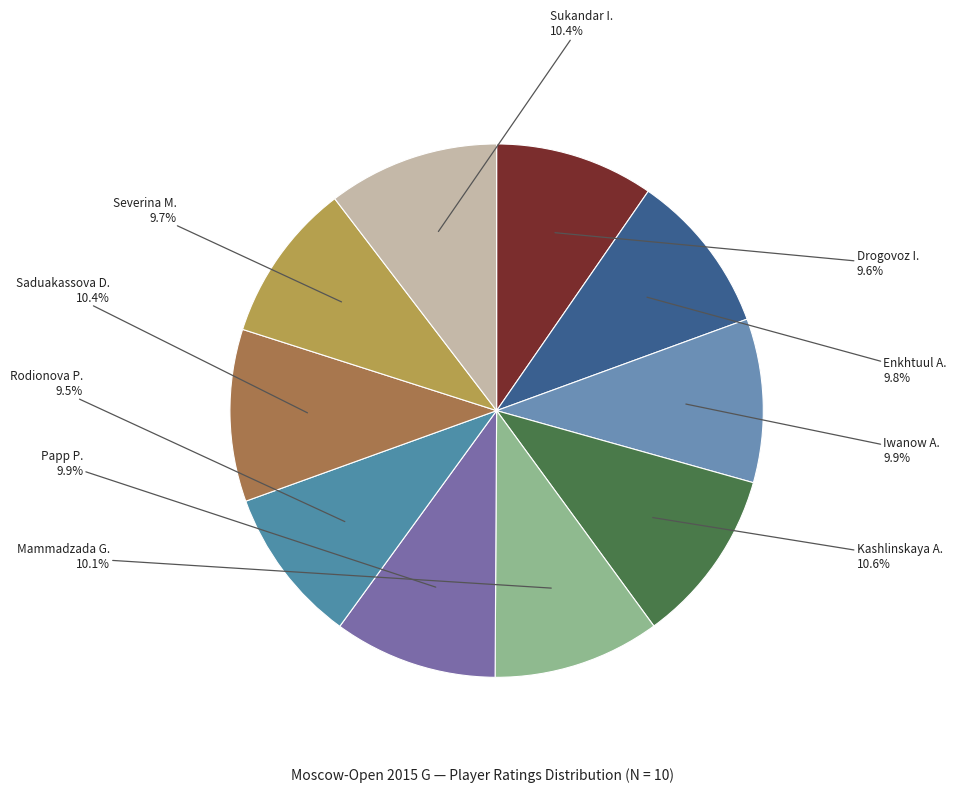

Count the number of slices in the pie.

10